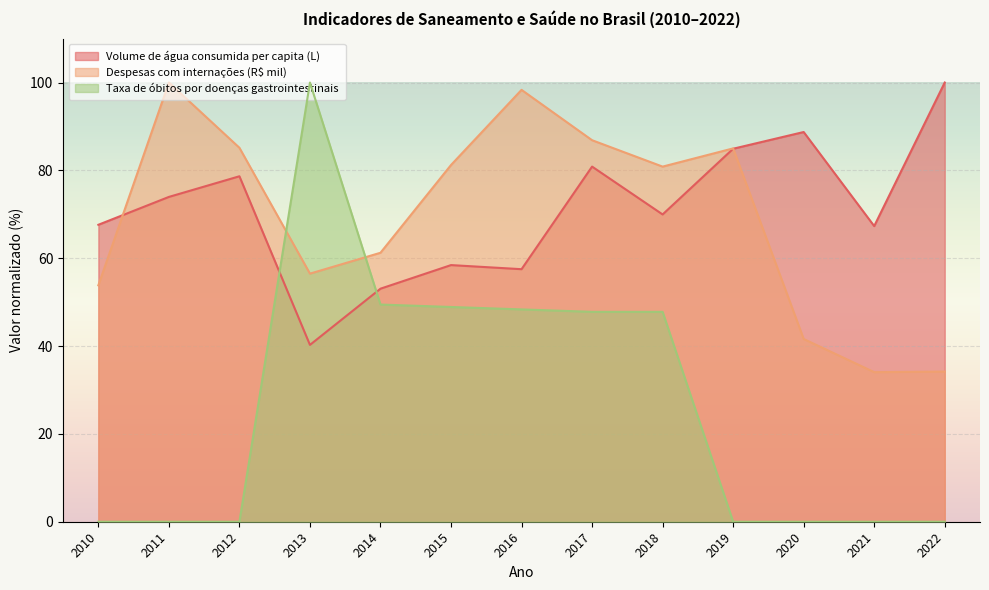

Where is the first local maximum for Despesas com internações (R$ mil)?

2011